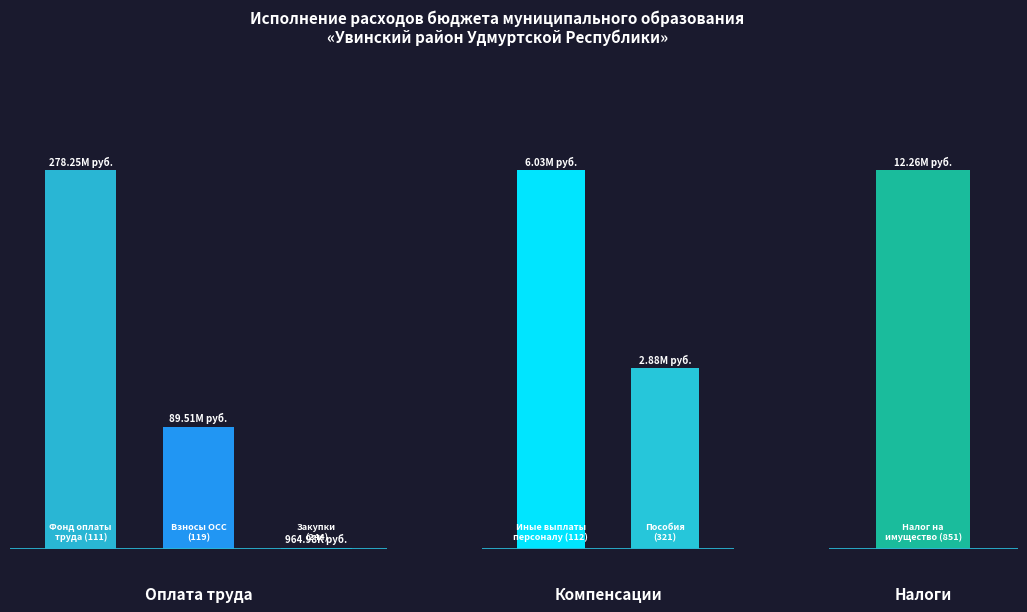

Which label corresponds to the largest value in the chart?

Фонд оплаты труда учреждений